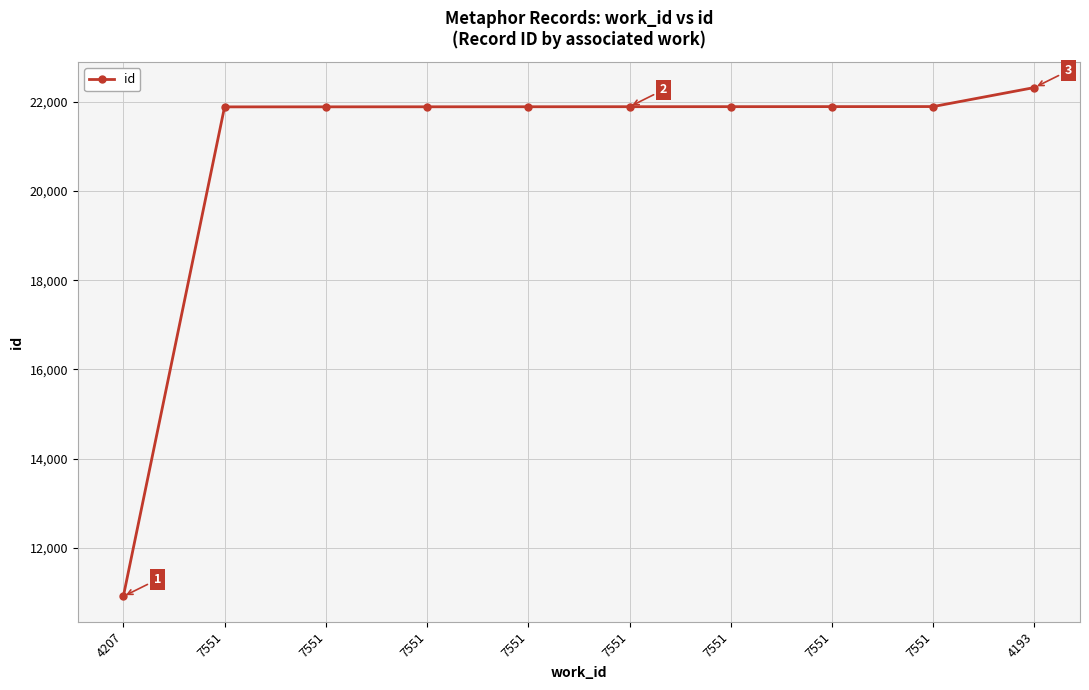

Is this an area chart (filled region under the line)?

No